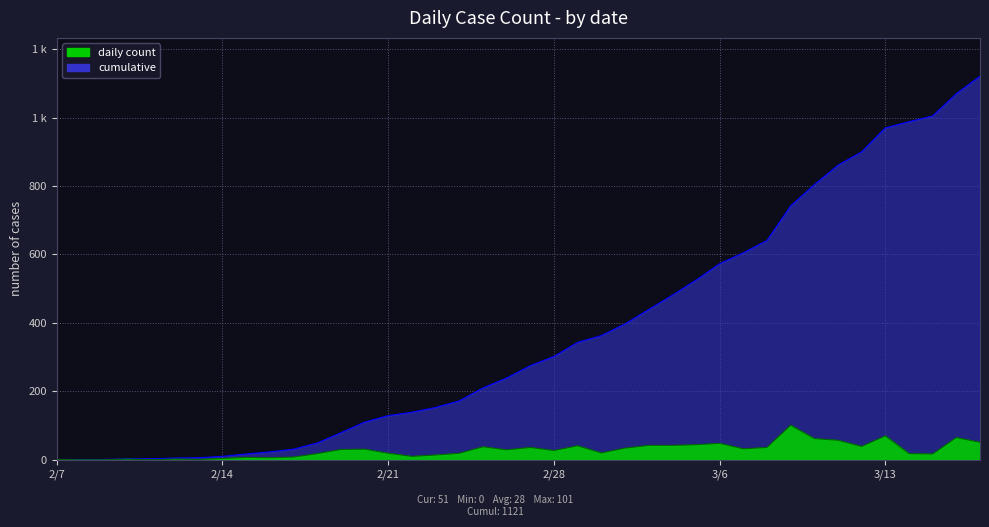

At which label is cumulative closest to 561?

3/6